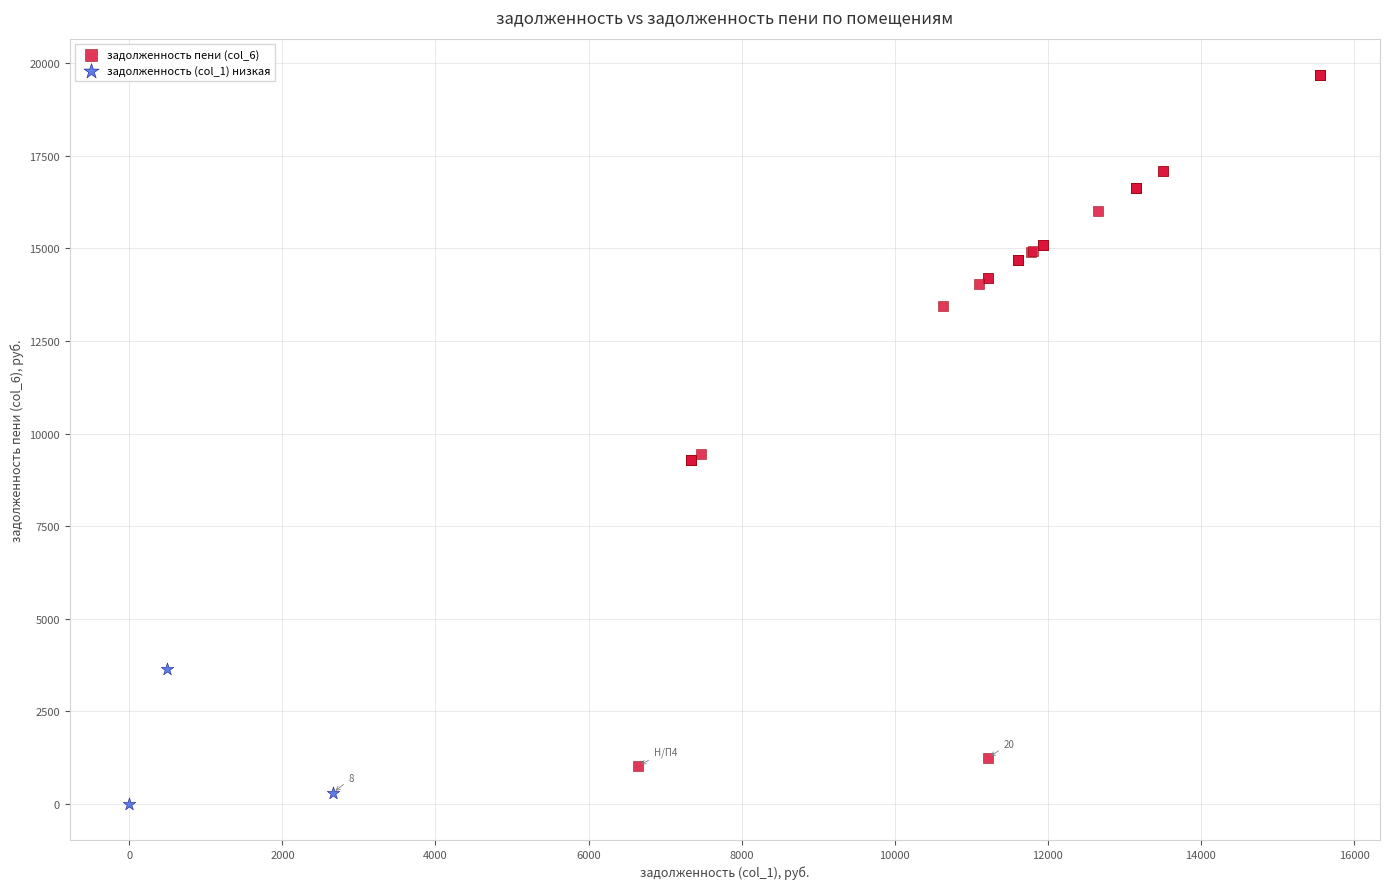

Which series has the widest spread of Y values?

задолженность пени (col_6)